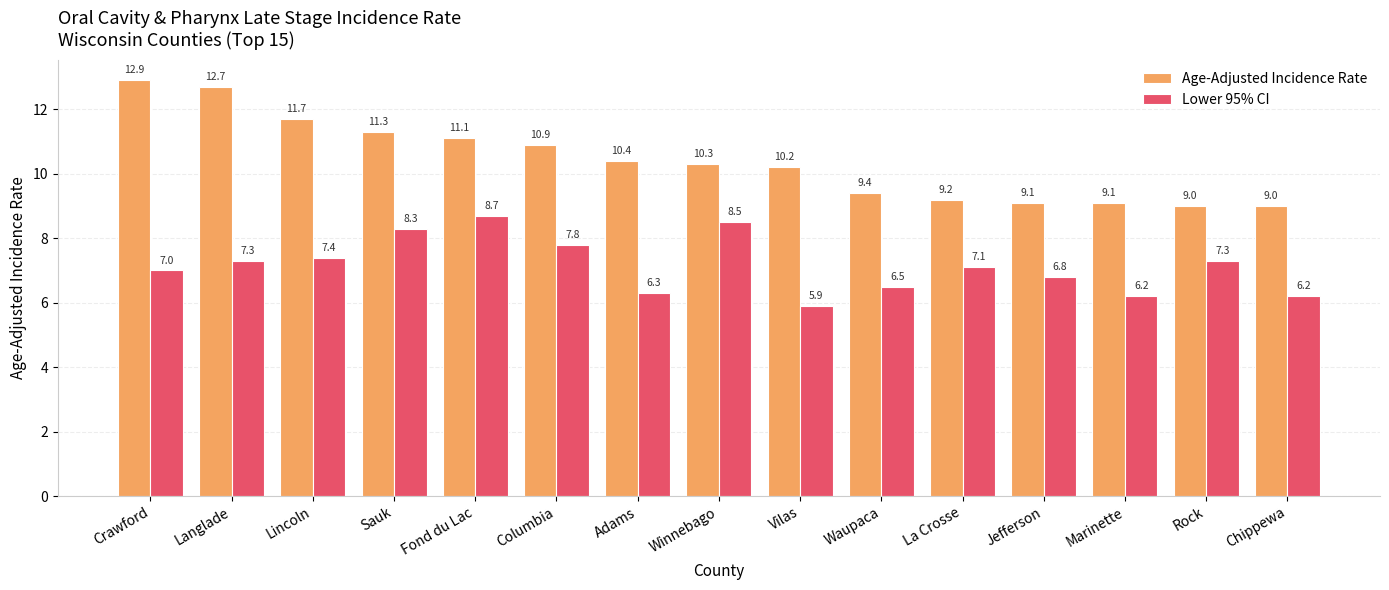

What are all the series names shown in the legend?

Age-Adjusted Incidence Rate, Lower 95% CI